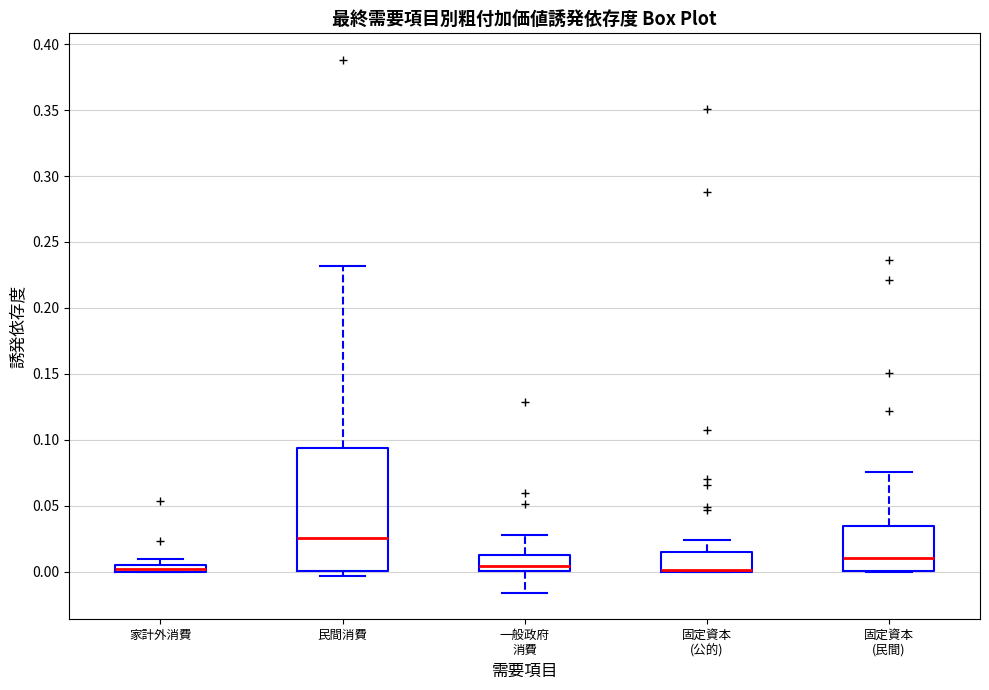

Where does the upper whisker of the box for 民間消費 end on the y-axis? The values are not printed on the chart, so give them approximately, as read against the axis.

0.230